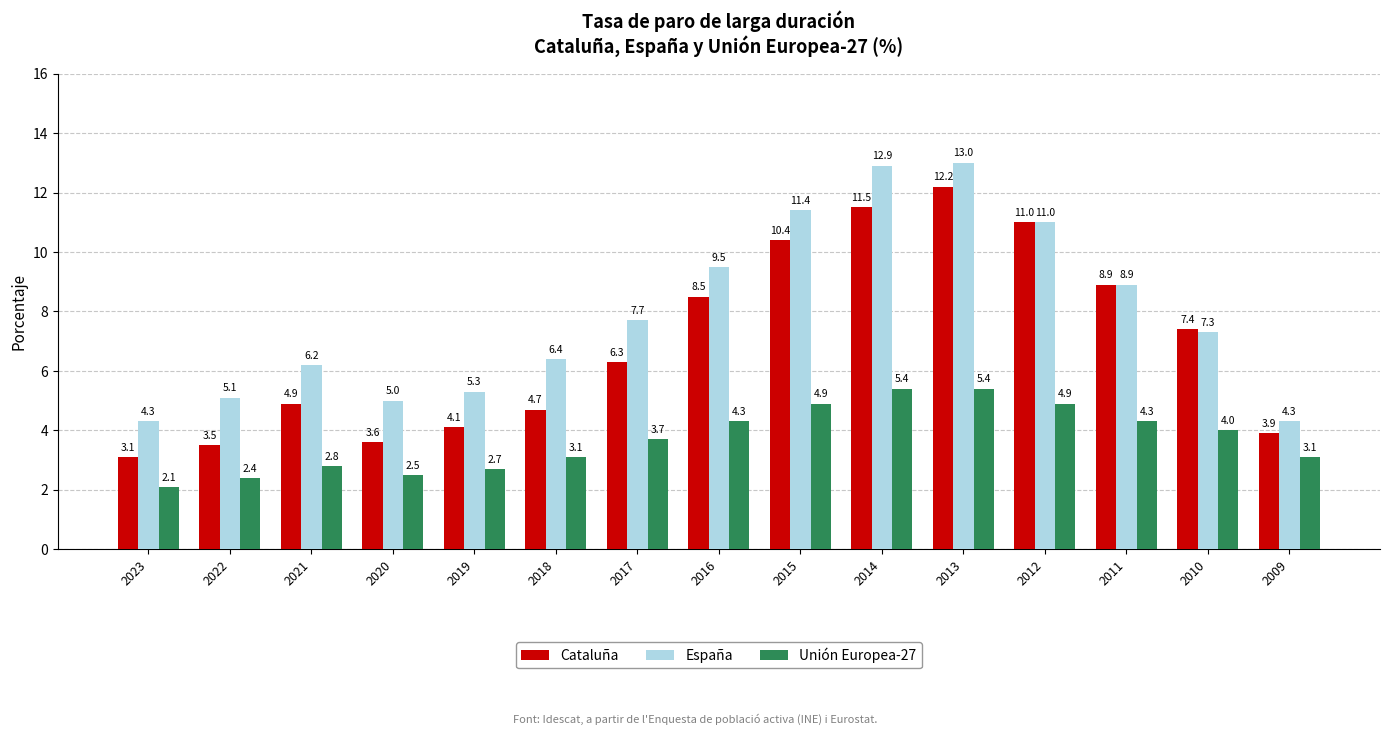

True or false: Unión Europea-27 has a value of 4.0 at 2010.

True